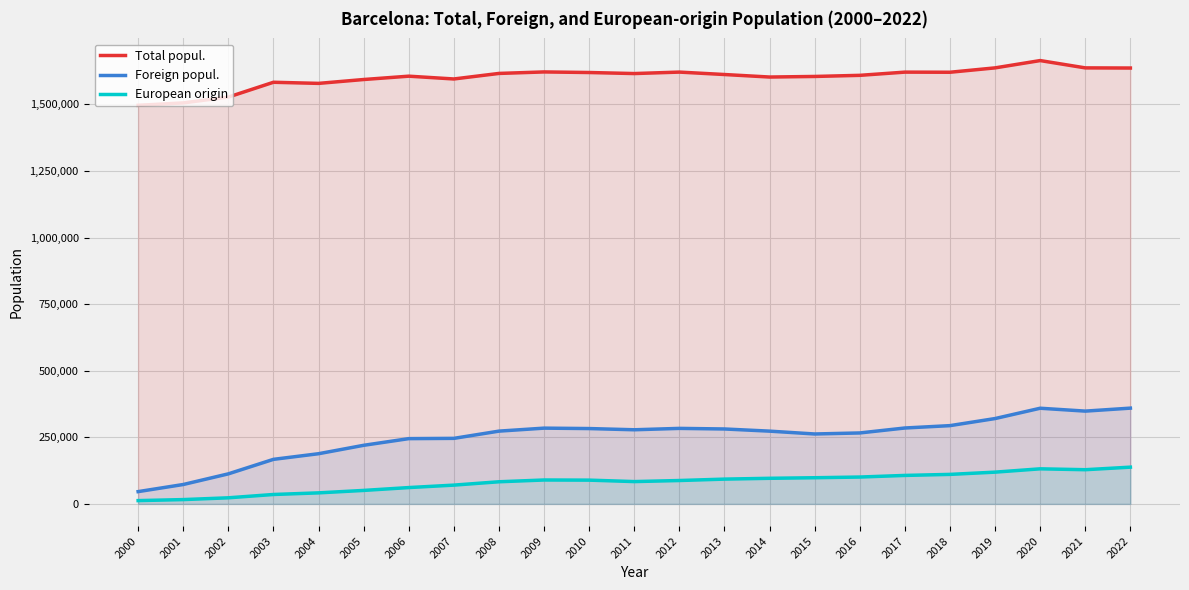

How many values in the Foreign popul. series exceed 273175?

11